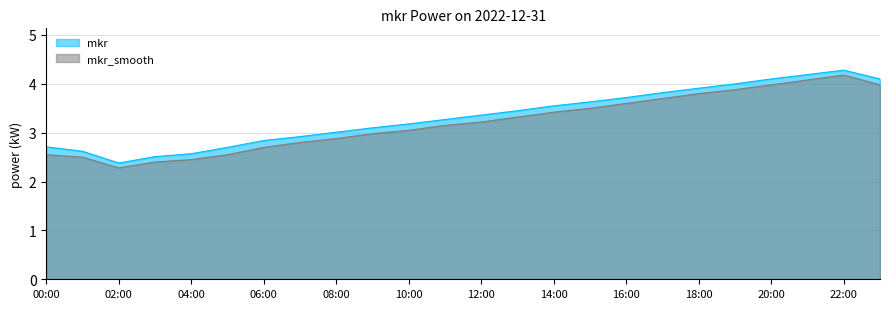

True or false: mkr and mkr_smooth intersect in this chart.

False